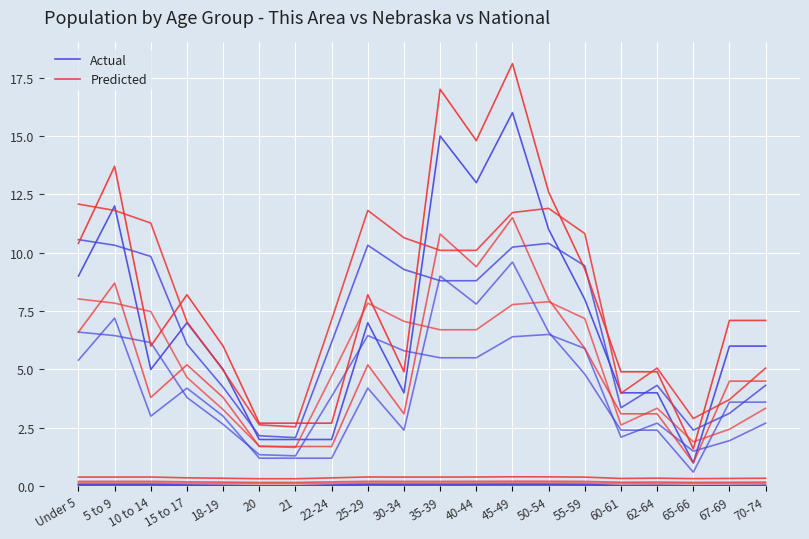

What value does the Actual series have at 40-44?

13.0